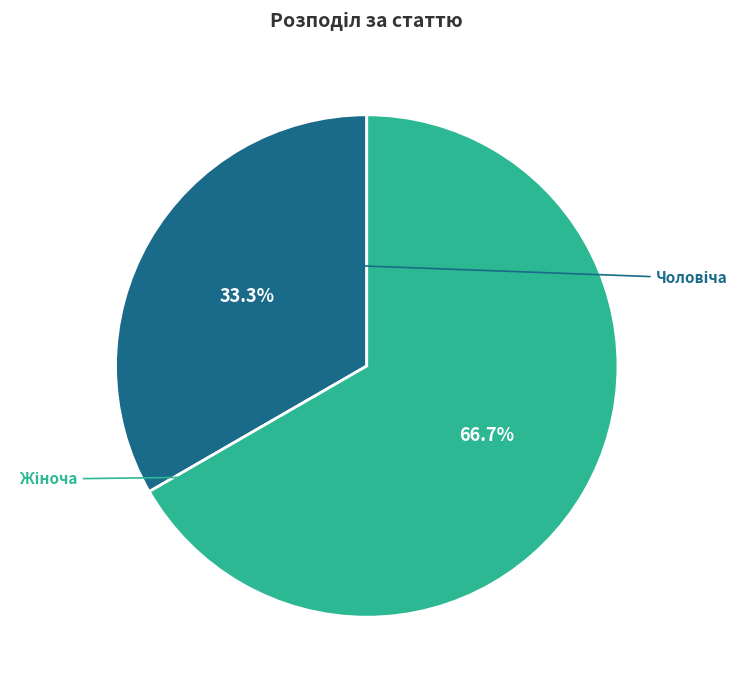

Is there a majority slice in this chart?

Yes